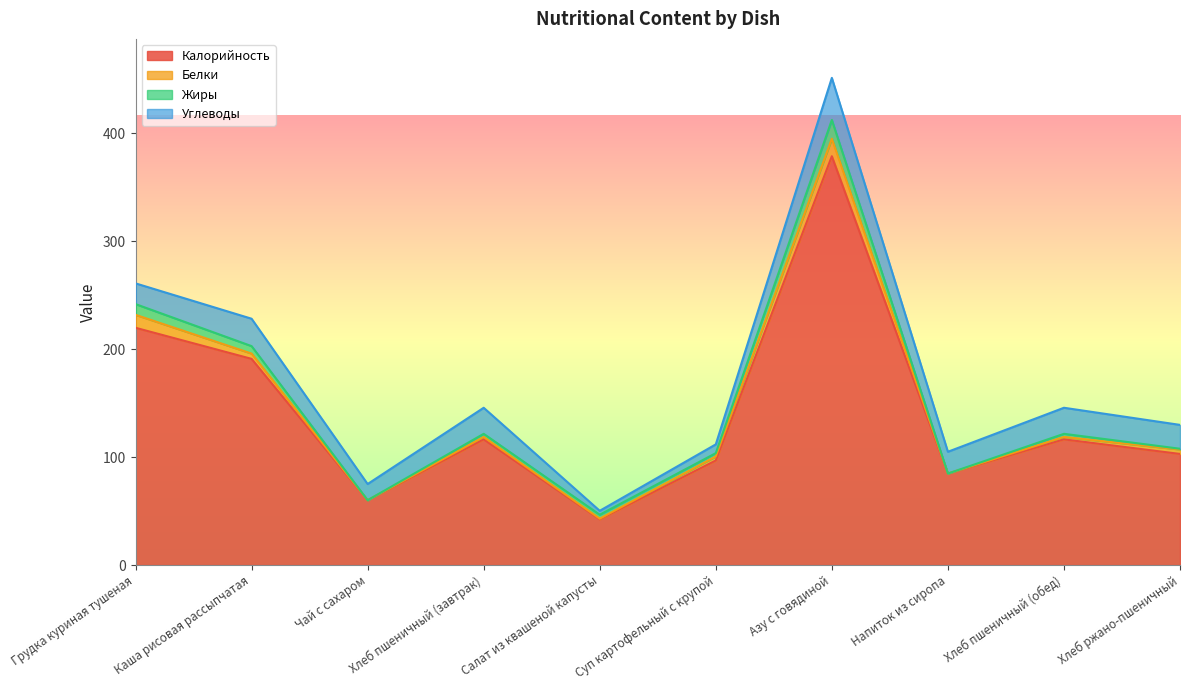

Which series changed the most between Салат из квашеной капусты and Суп картофельный с крупой?

Калорийность